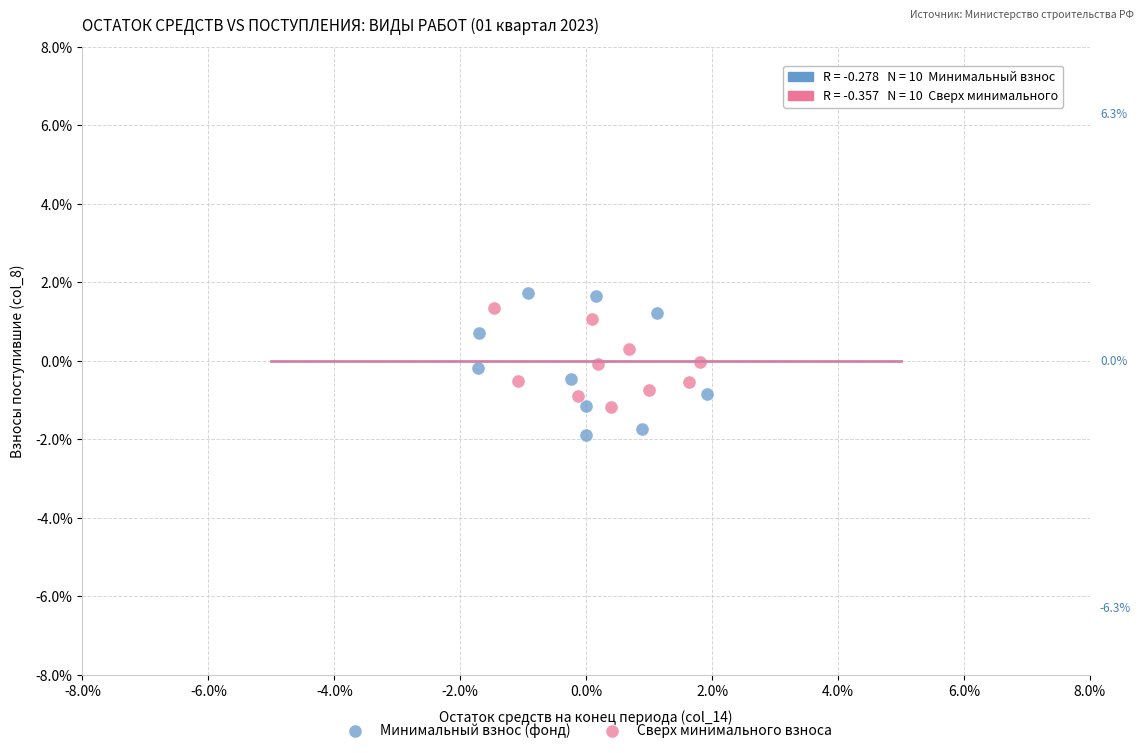

Which series contains the lowest Y value?

Минимальный взнос (фонд)